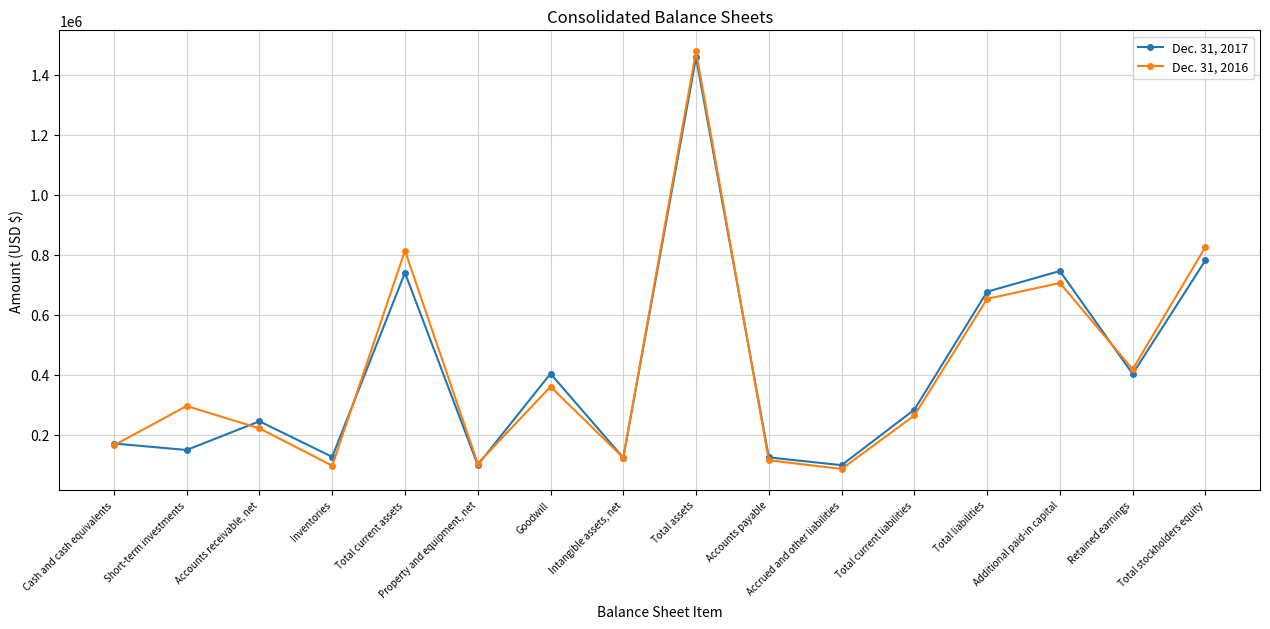

How many lines are shown in the chart?

2